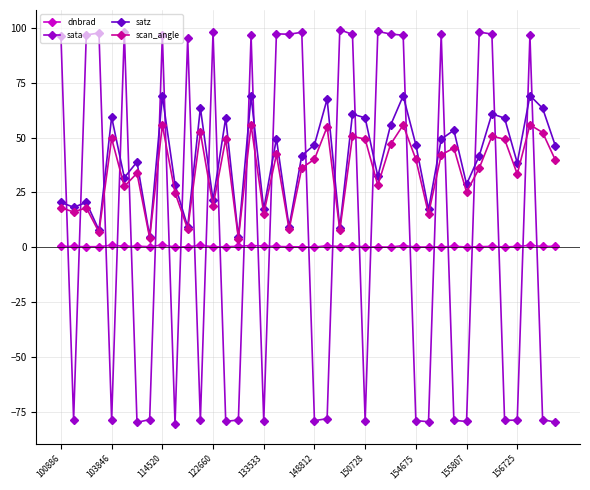

Rank the series by their average value, from highest to lowest.

satz, scan_angle, sata, dnbrad